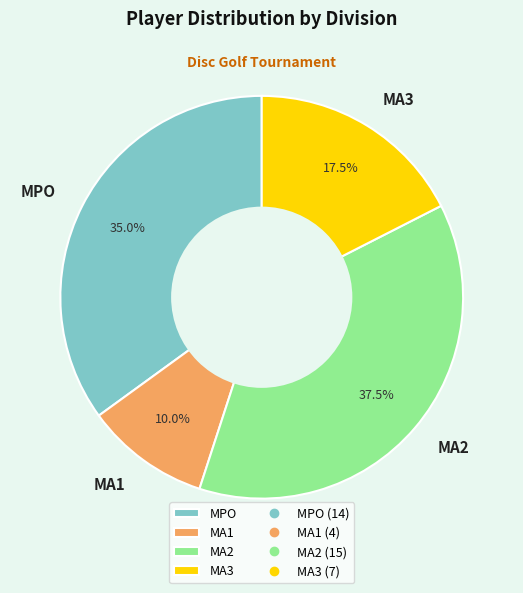

Approximately how many times larger is the value at MA1 compared to MA2?

0.3